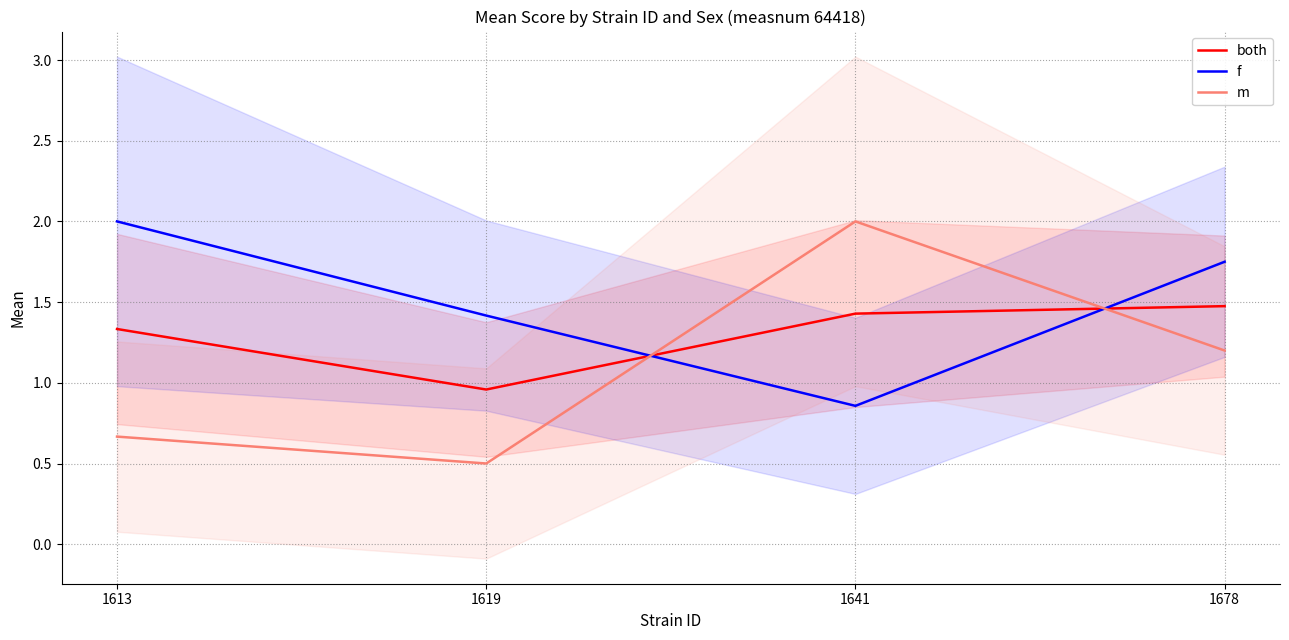

At which label does both reach its minimum?

1619